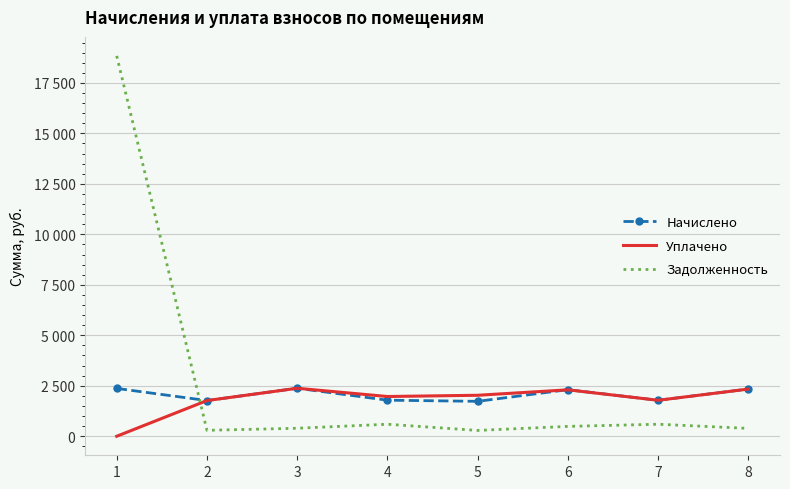

What are all the series names shown in the legend?

Начислено, Уплачено, Задолженность